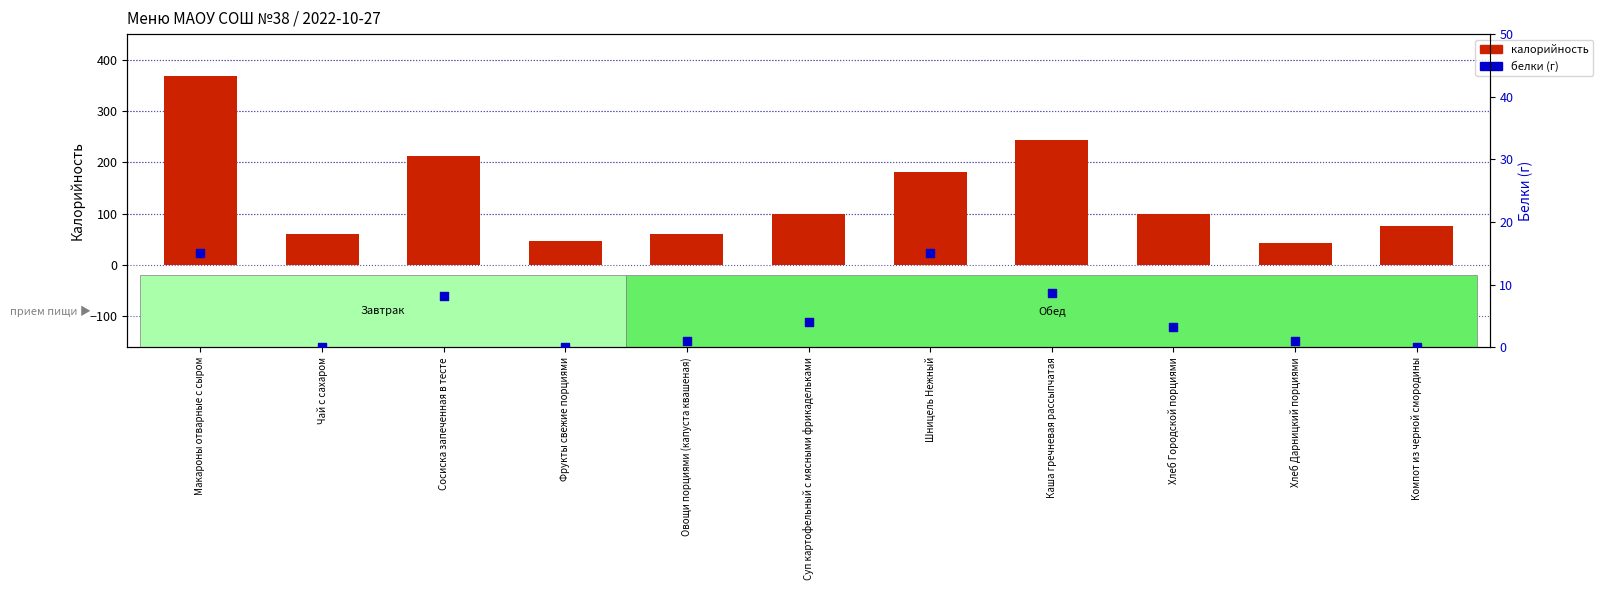

Which series has the widest spread of Y values?

калорийность